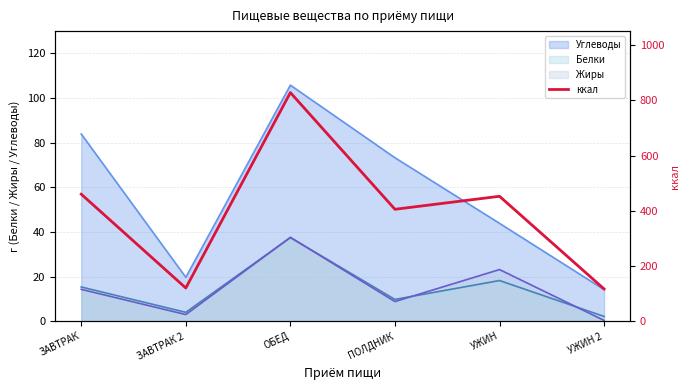

Reading left to right, extract all data points from this chart.

460.3	120.9	827.7	405.6	452.6	117.5